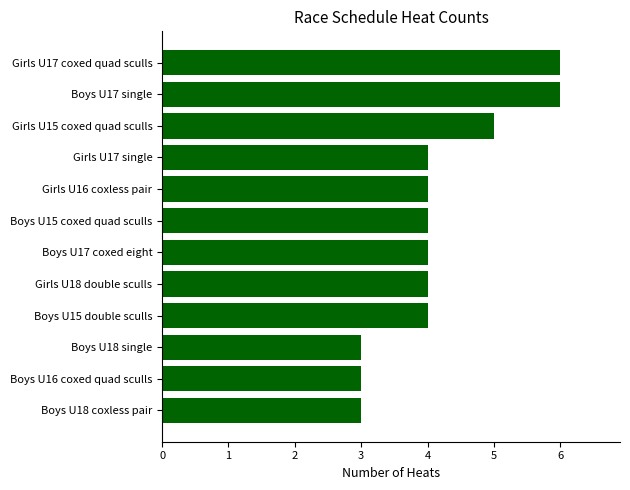

Count the number of data series in this chart.

1